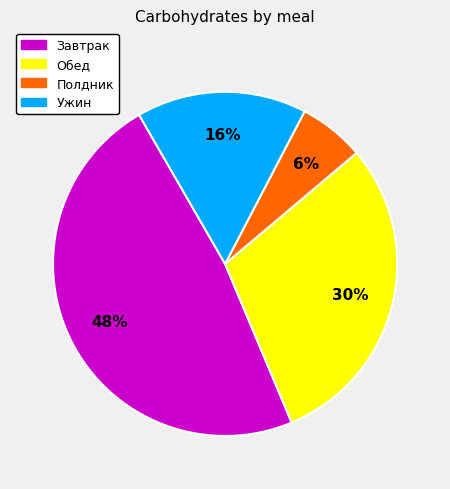

Which slice is the smallest?

Полдник